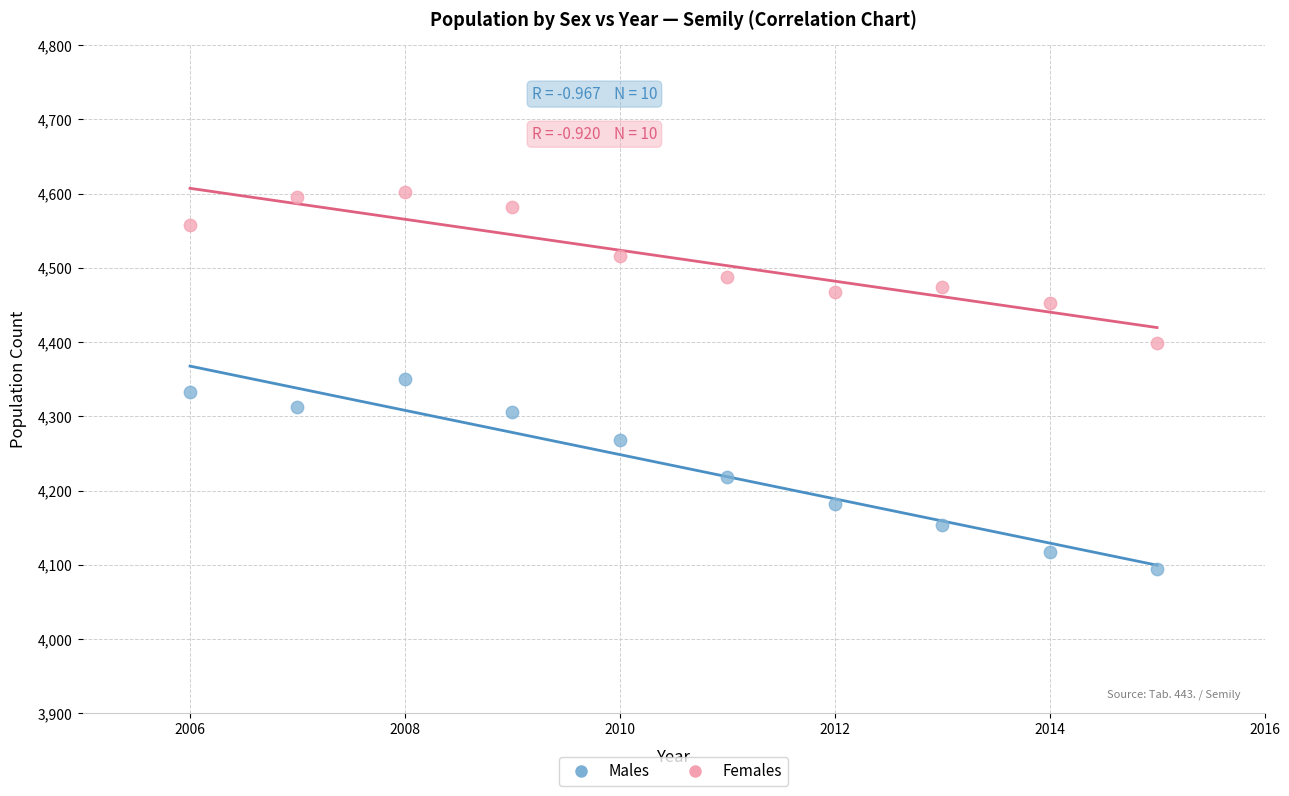

What are all the series names shown in the legend?

Males, Females